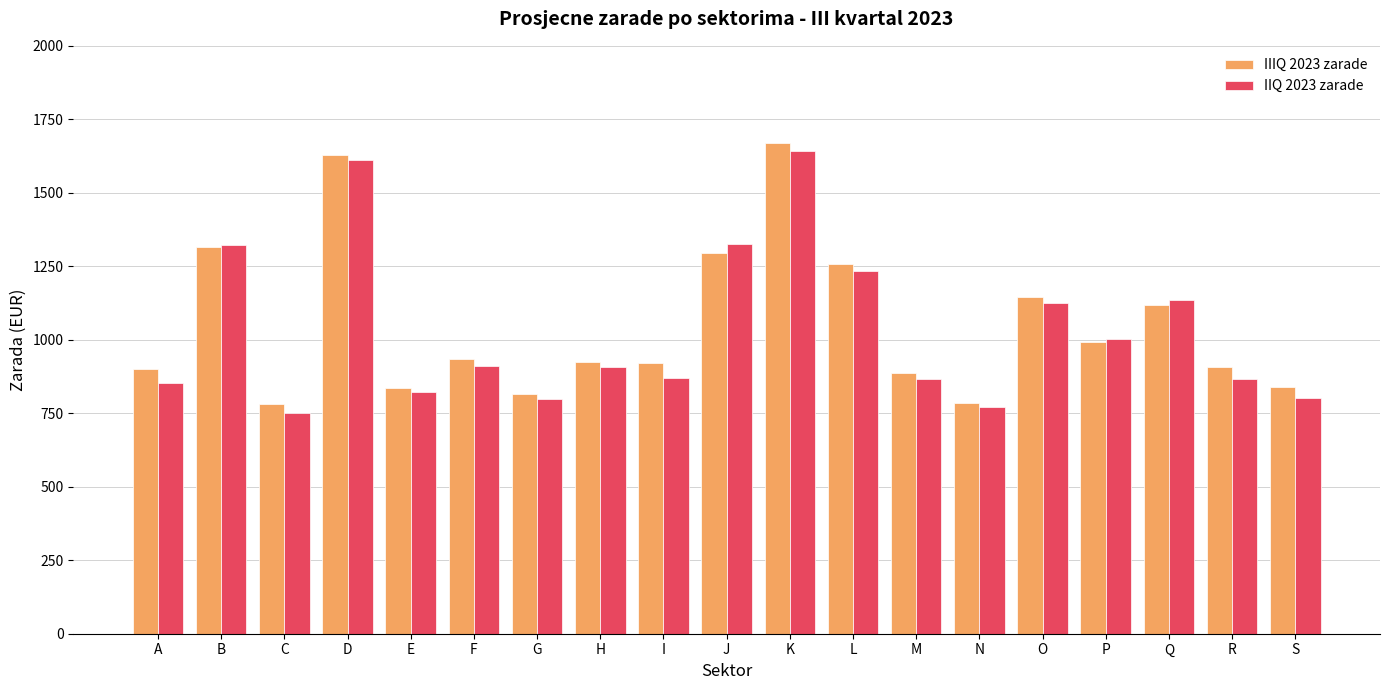

Which series changed the most between M and Q?

IIQ 2023 zarade